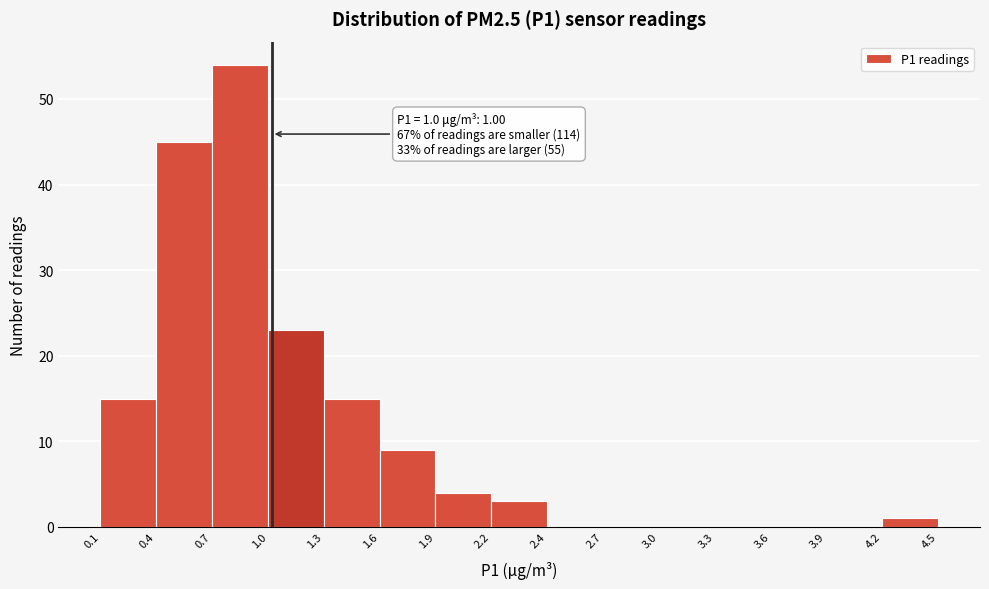

Which range on the x-axis has the tallest bar?

0.7 to 1.0